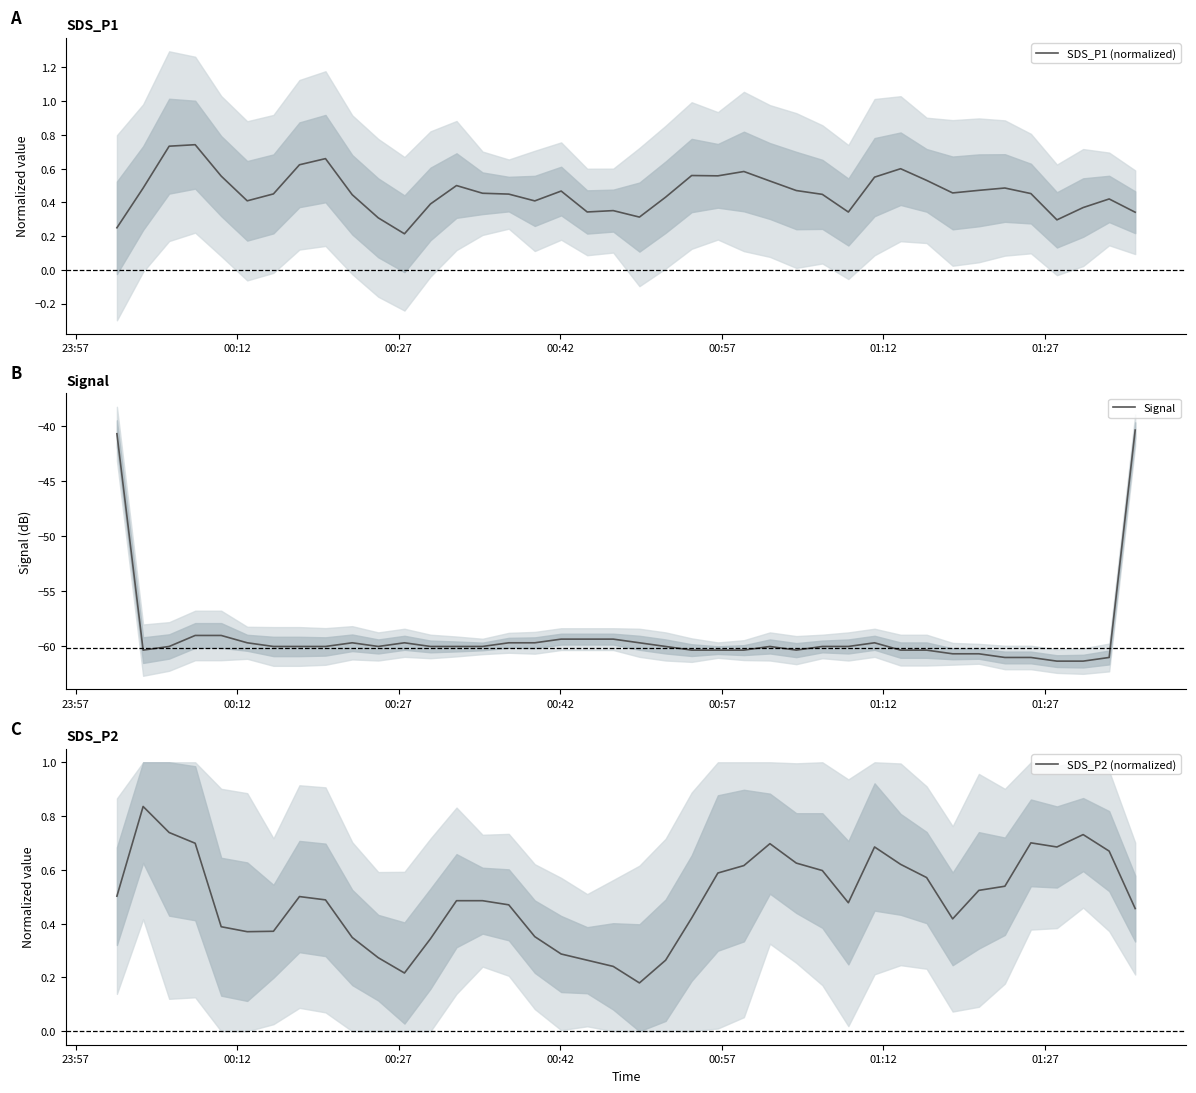

Count the SDS_P2 (normalized) values in the range 0 to 1.

40